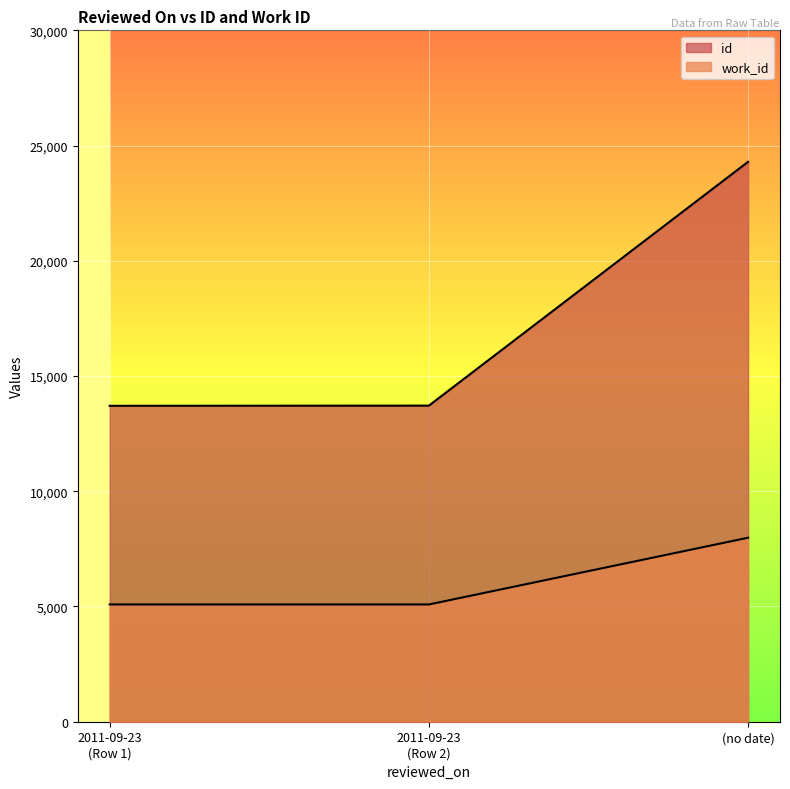

The value of work_id at 2011-09-23 (Row 1) is 5088. True or false?

True